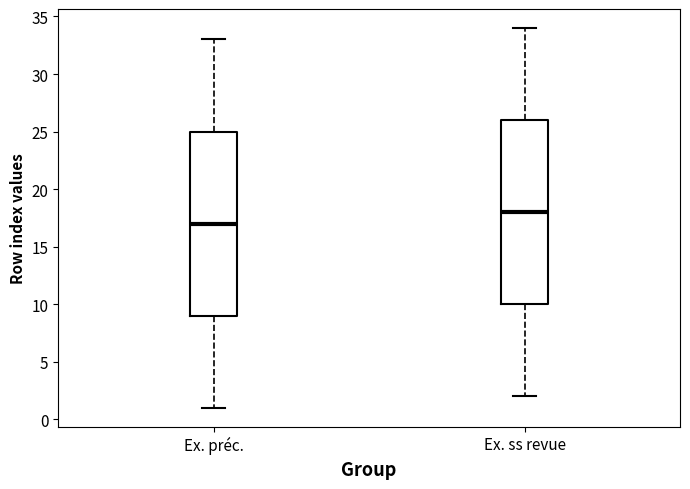

Reading left to right, read every box against the y-axis: the position of its median line, the range the box covers, and the ends of its whiskers. The values are not printed on the chart, so give them approximately, as read against the axis.

Ex. préc.: median 17, box 9 to 25, whiskers 1 to 33
Ex. ss revue: median 18, box 10 to 26, whiskers 2 to 34